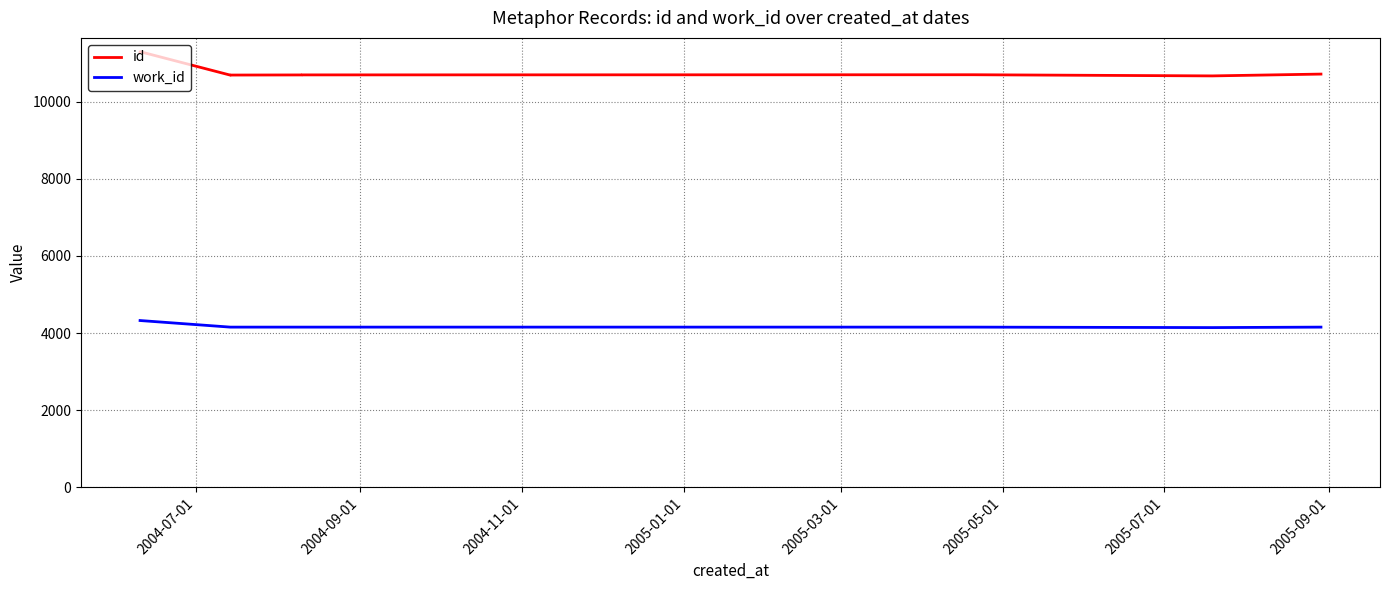

List the series in order of their overall mean, lowest first.

work_id, id